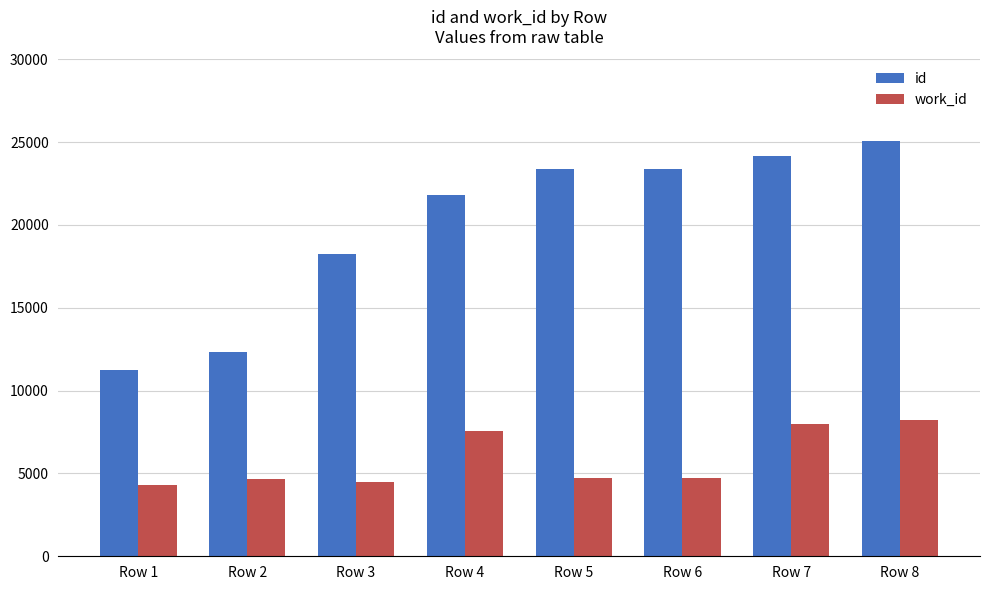

What are all the series names shown in the legend?

id, work_id